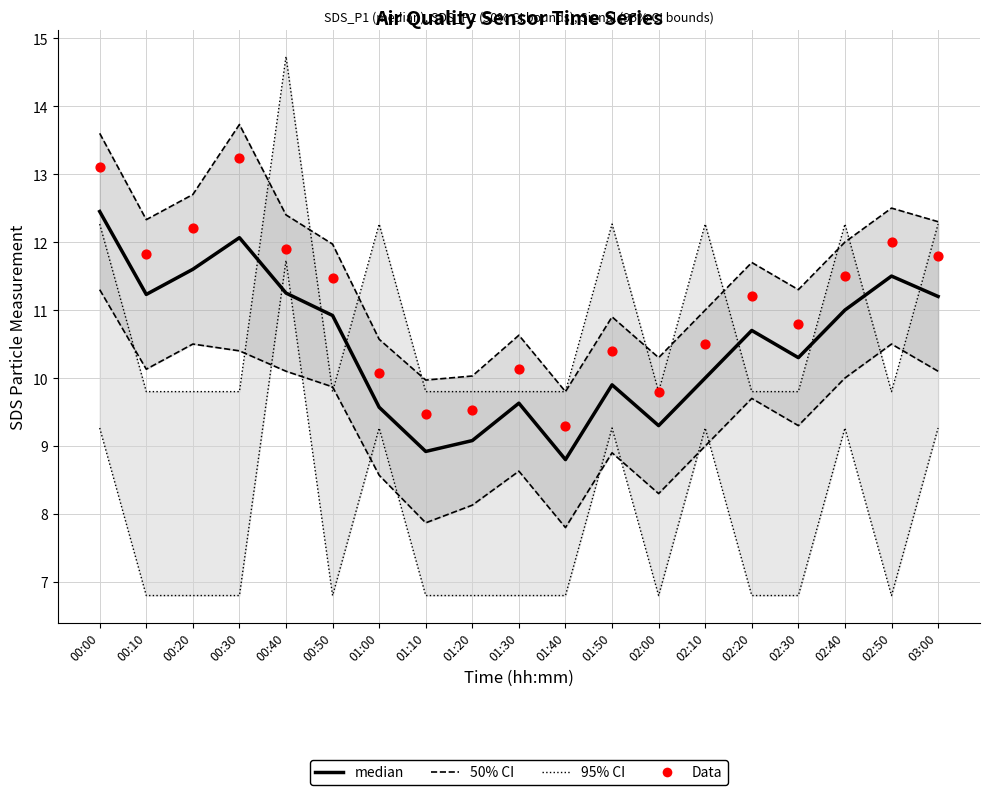

Is the value of 50% CI at 03:00 greater than the value of Data at 02:40?

Yes